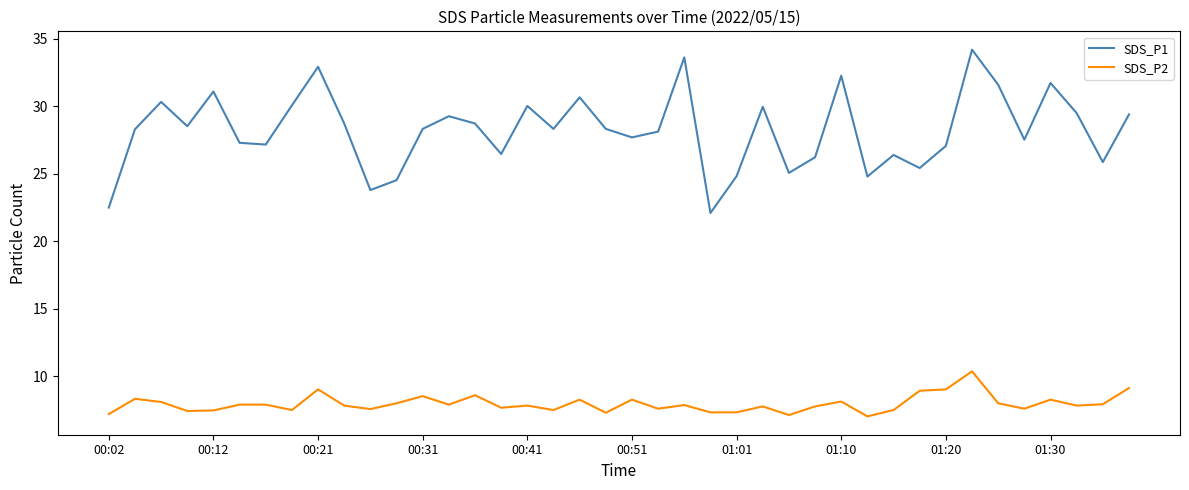

Count the number of categories in the chart.

40